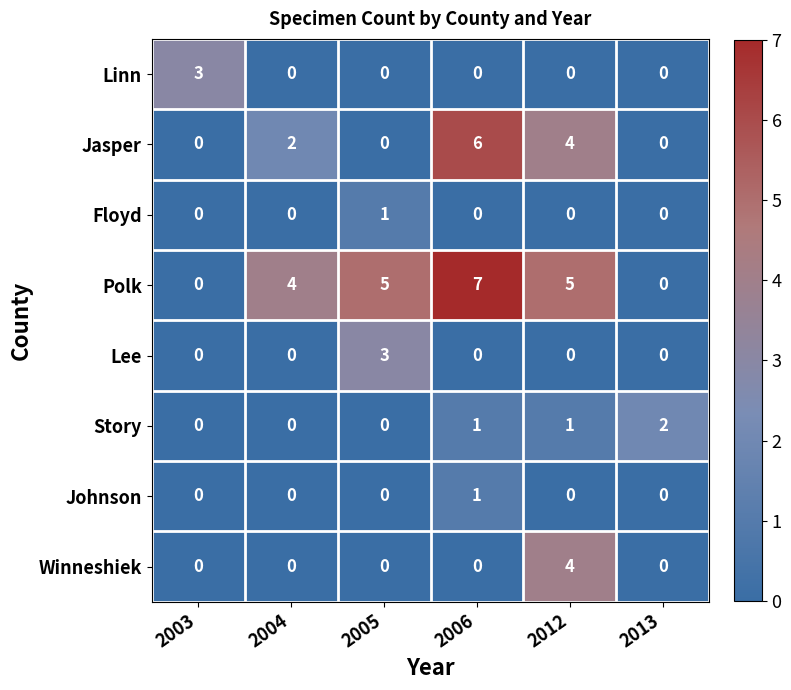

Which series has the largest range (max minus min)?

Polk